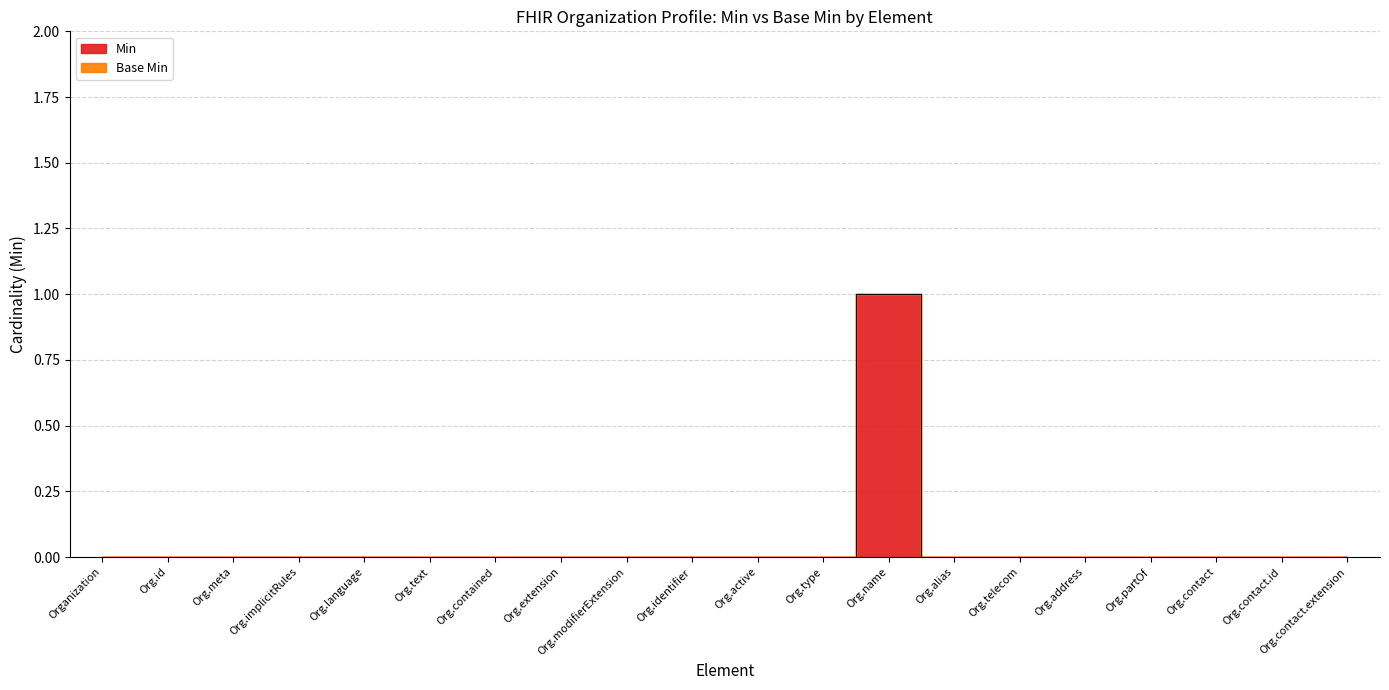

List the labels in order of value, smallest first.

Organization, Org.id, Org.meta, Org.implicitRules, Org.language, Org.text, Org.contained, Org.extension, Org.modifierExtension, Org.identifier, Org.active, Org.type, Org.alias, Org.telecom, Org.address, Org.partOf, Org.contact, Org.contact.id, Org.contact.extension, Org.name